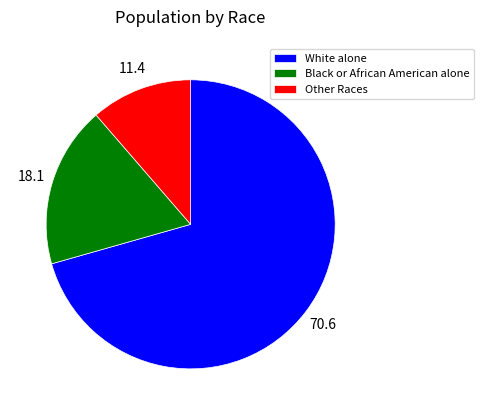

What is the majority slice?

White alone